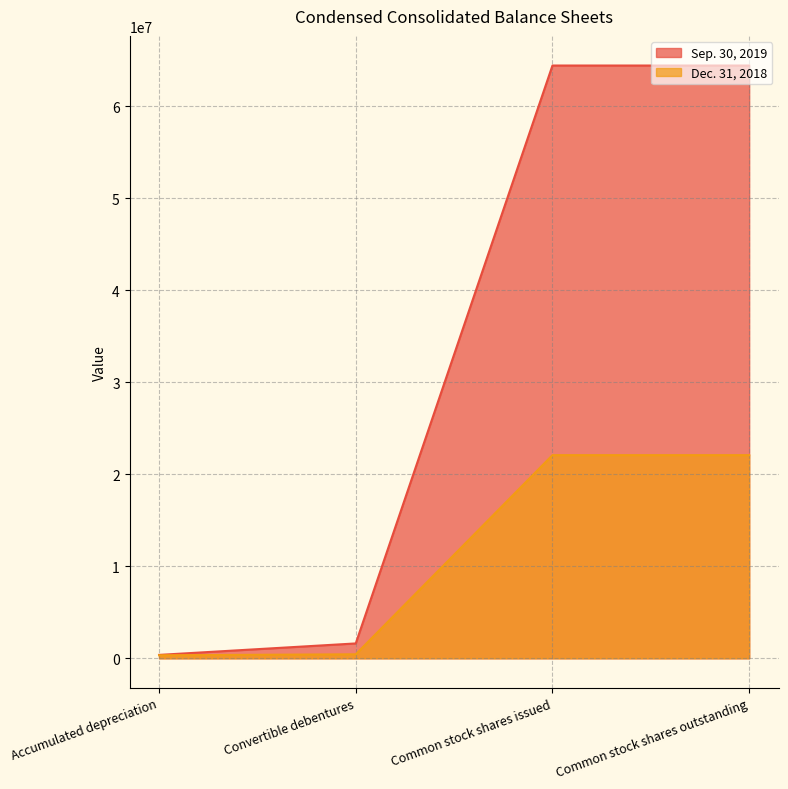

Reading left to right, transcribe all the data shown in this chart.

Sep. 30, 2019: 369242	1616012	64452815	64452815
Dec. 31, 2018: 327192	435000	22089033	22089033